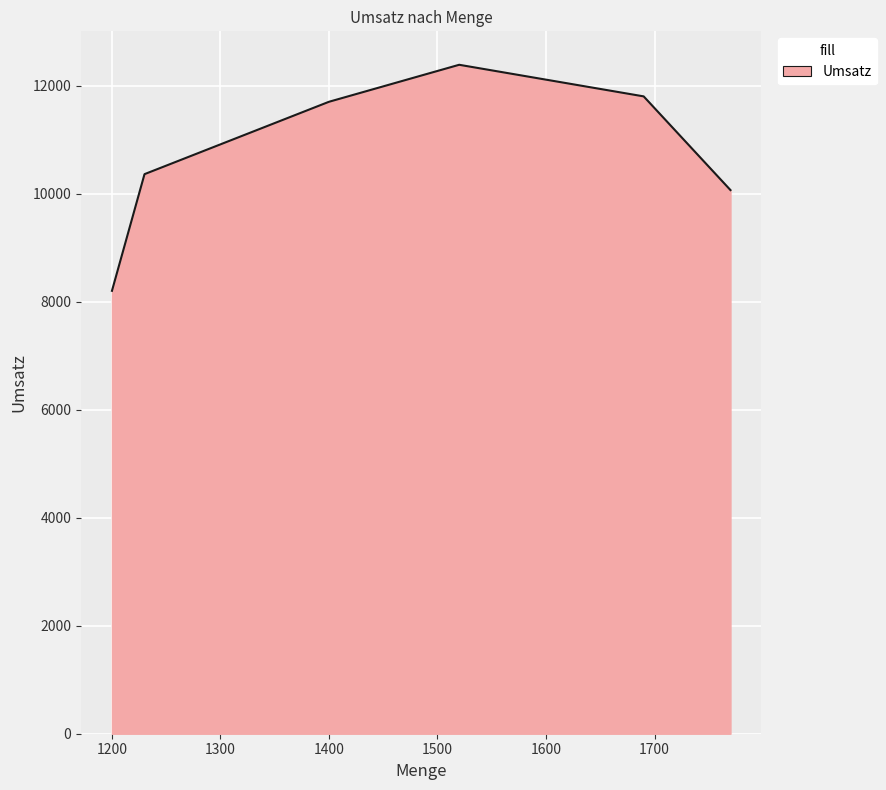

What is the difference between the second highest and minimum values?

3600